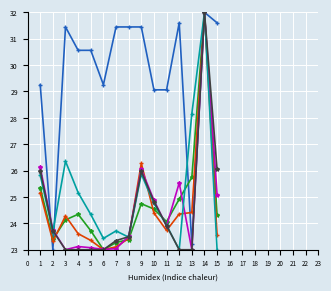

What is the maximum value shown in the chart?

32.0